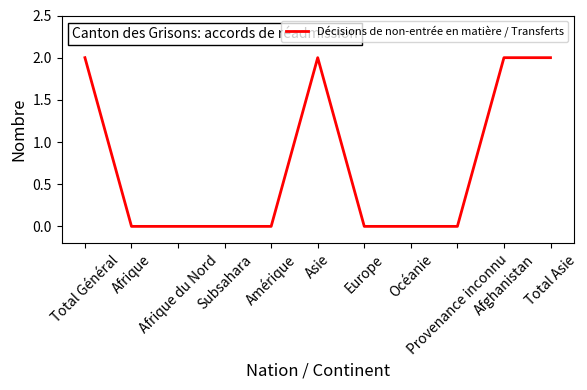

Is this an area chart (filled region under the line)?

No